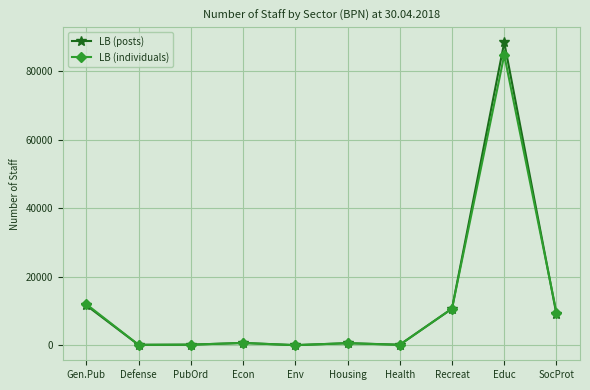

At which category is the sum across all series the highest?

Educ